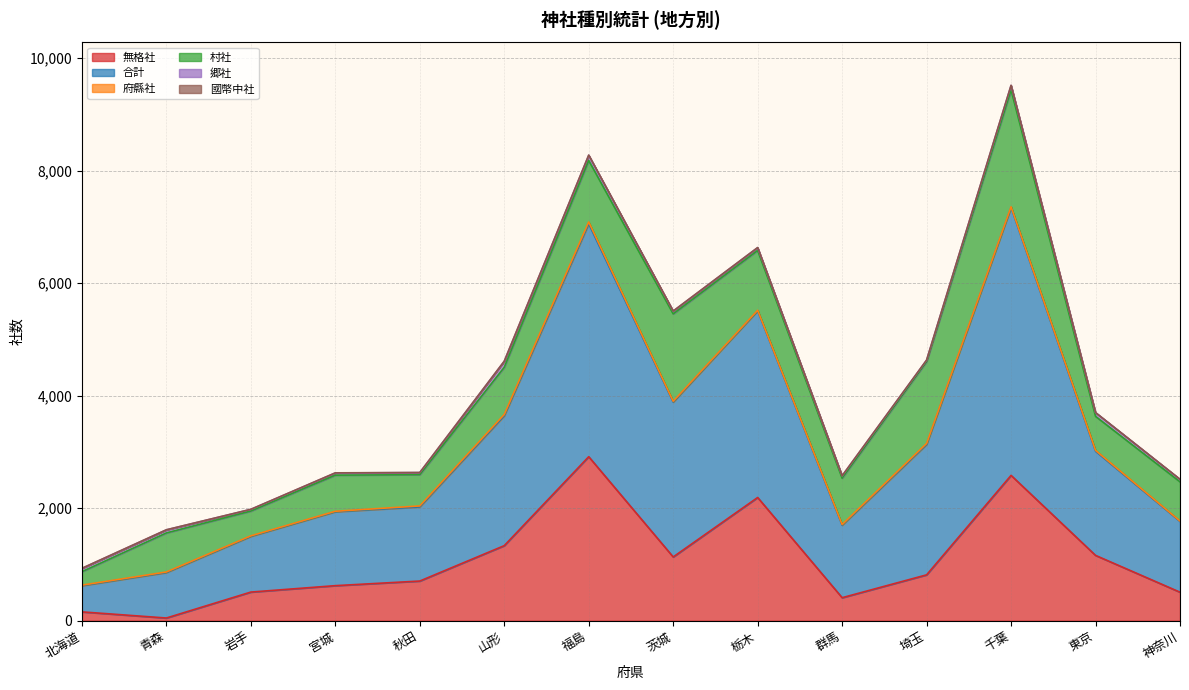

True or false: 府縣社 and 村社 intersect in this chart.

False